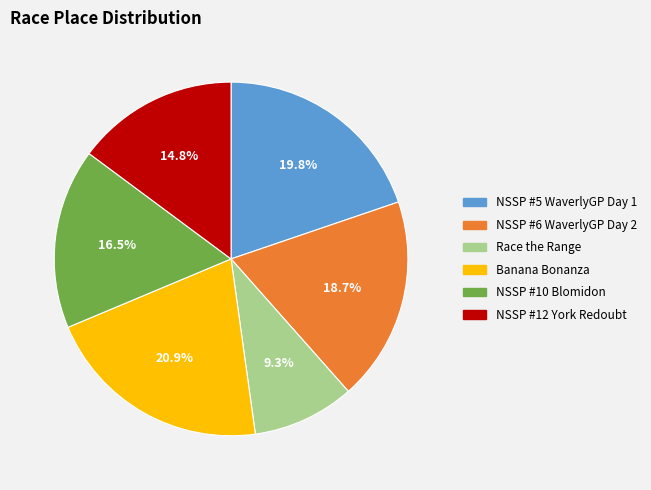

To the nearest percent, what portion does NSSP #6 WaverlyGP Day 2 represent?

19%